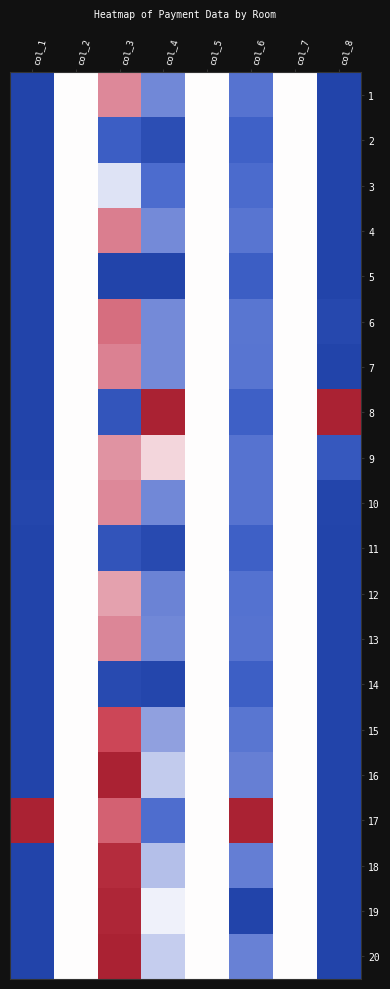

Which series has the largest total across all categories?

17